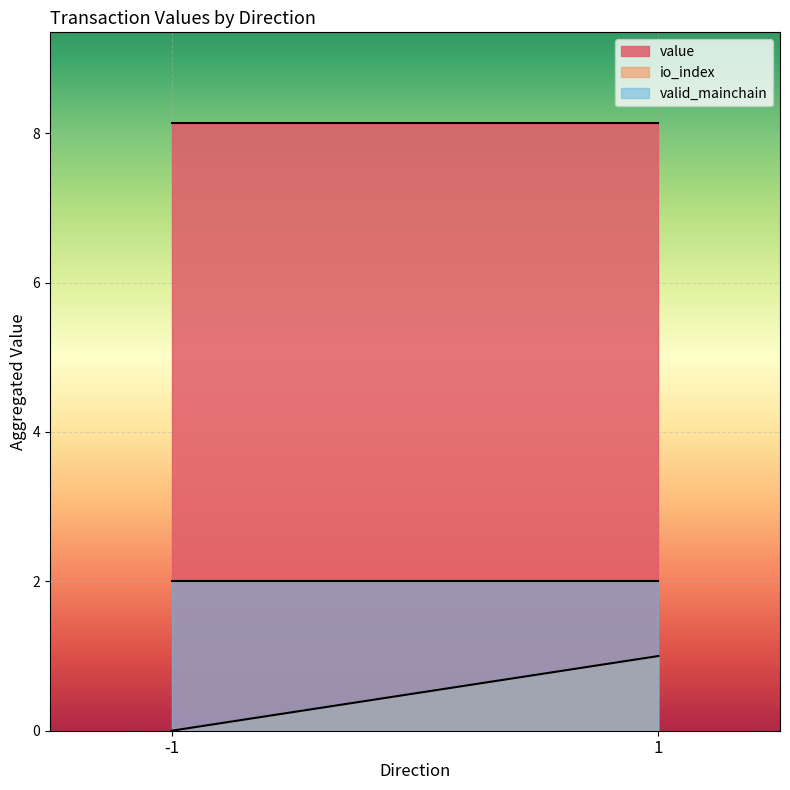

What is the value of the valid_mainchain point at the 2nd from the left?

1.0